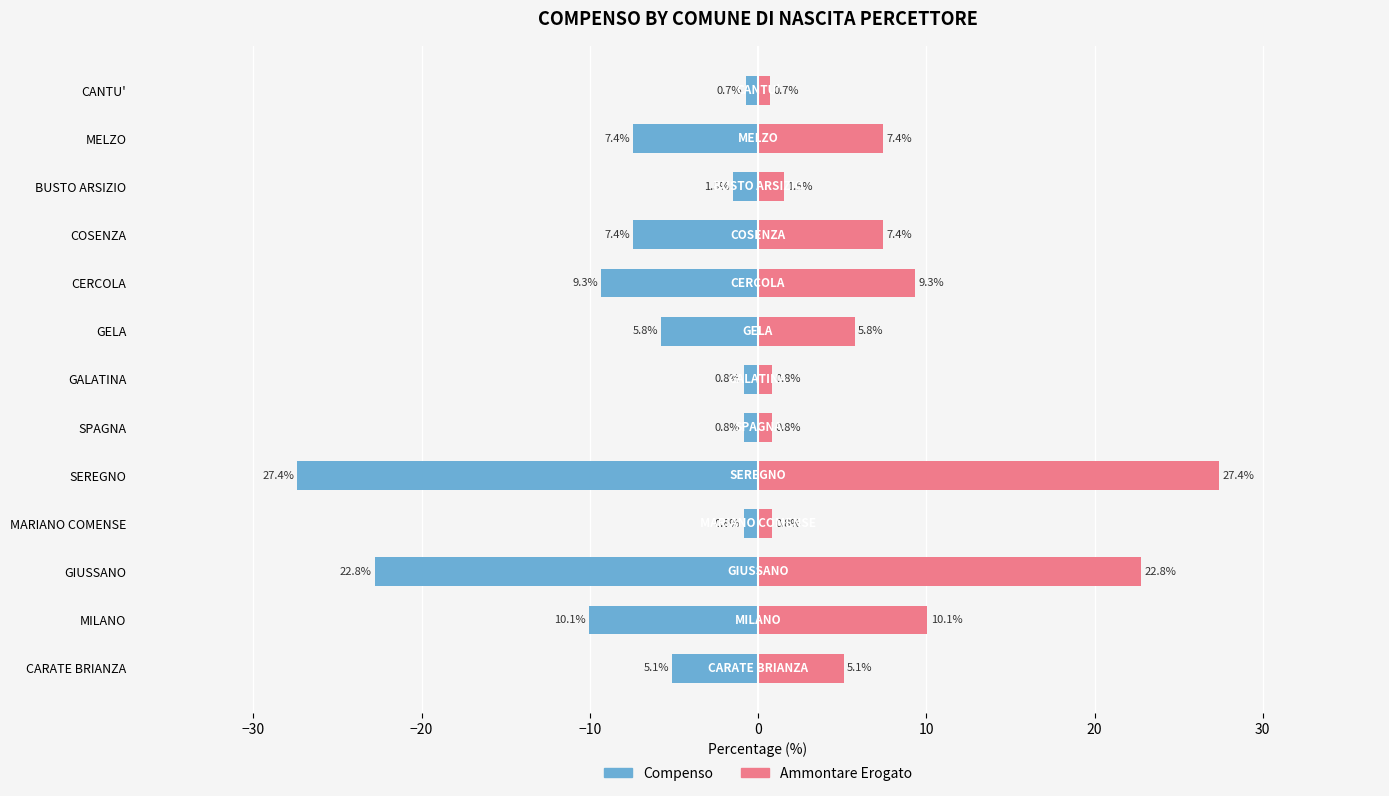

Which series changed the most between GIUSSANO and COSENZA?

Compenso